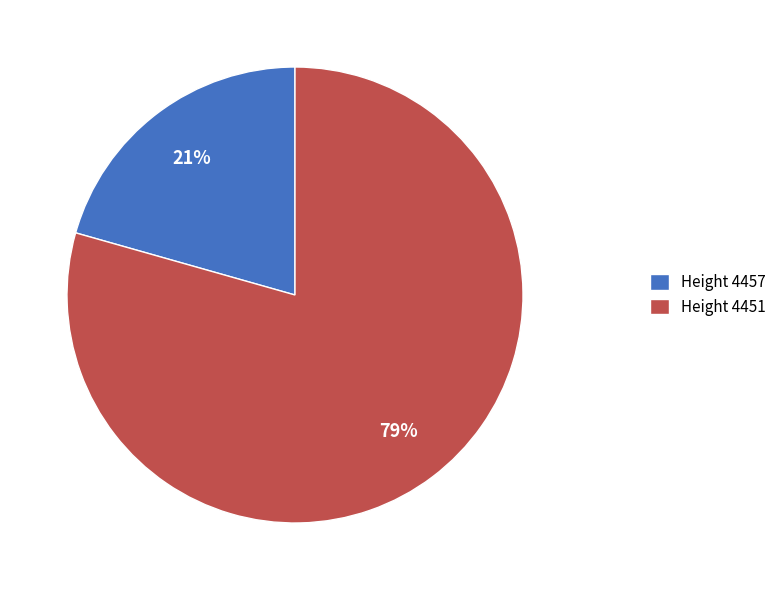

Which category has the biggest portion of the pie?

Height 4451